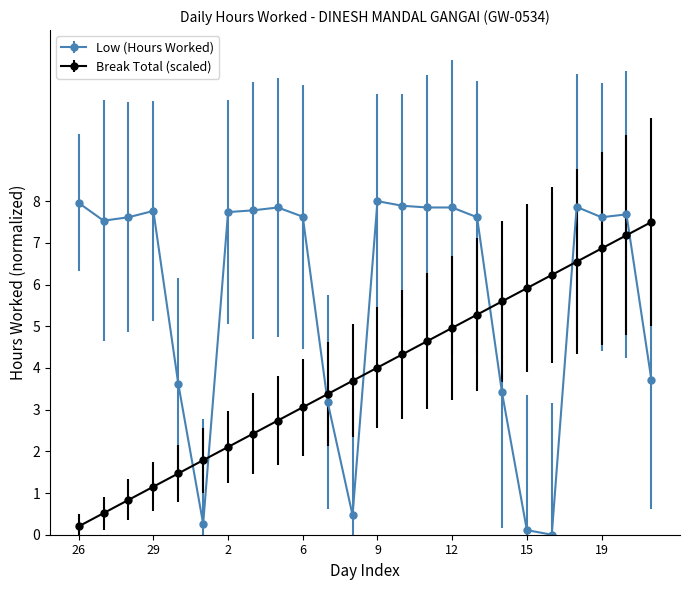

True or false: Low (Hours Worked) has more than 1 interior local peaks.

True